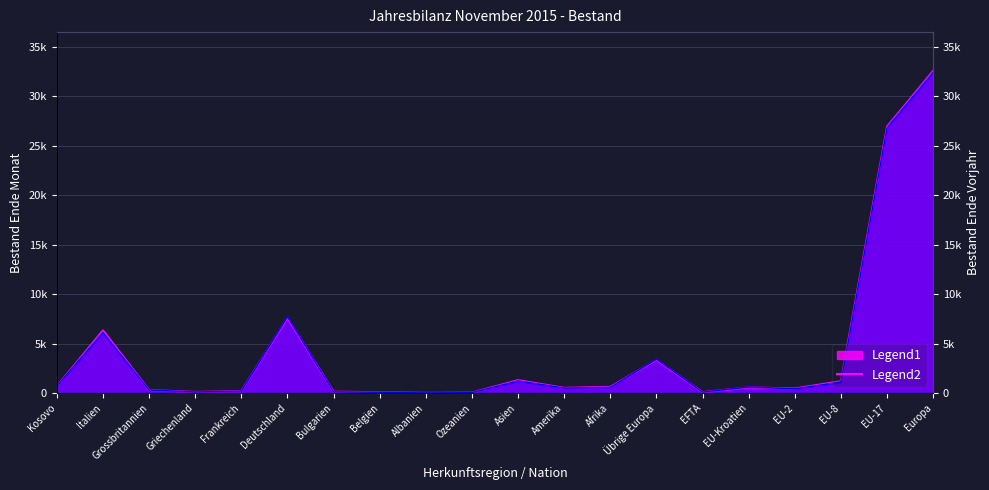

What is the approximate value of Bestand Ende Monat at Amerika?

514